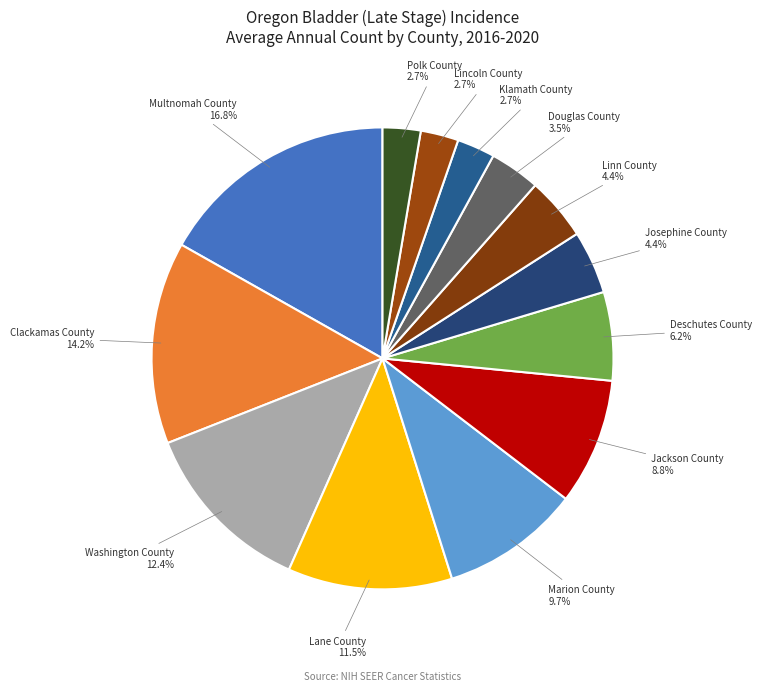

How many segments does this pie chart have?

13